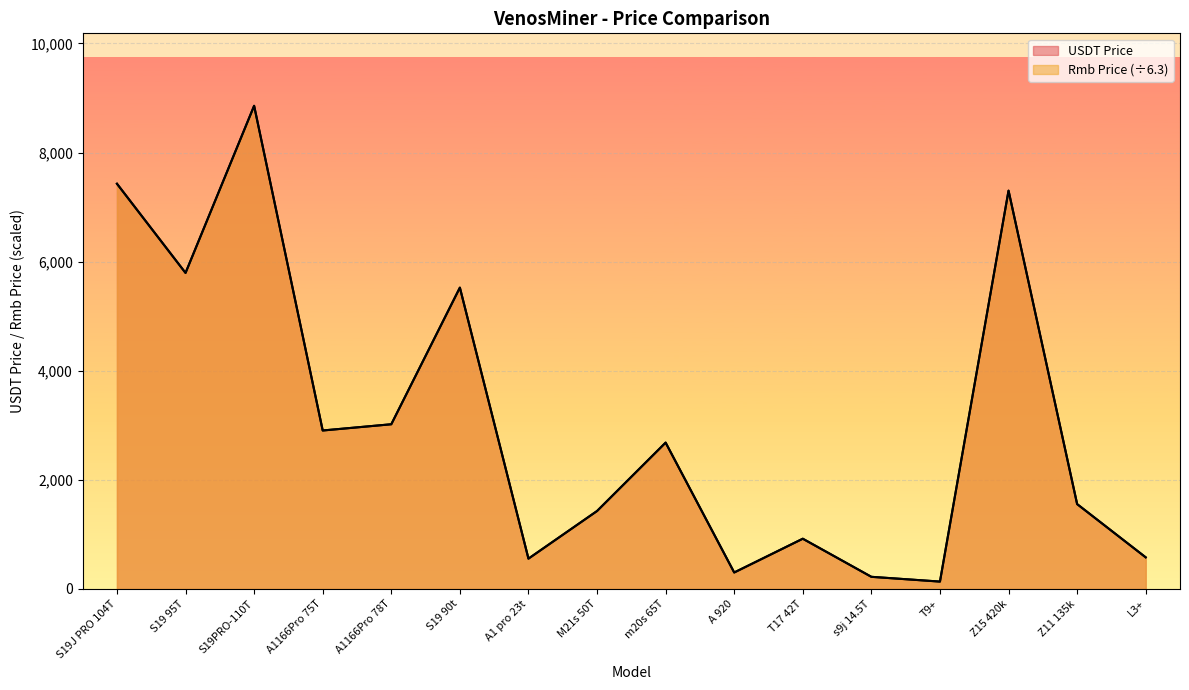

Which series has the largest total across all categories?

USDT Price